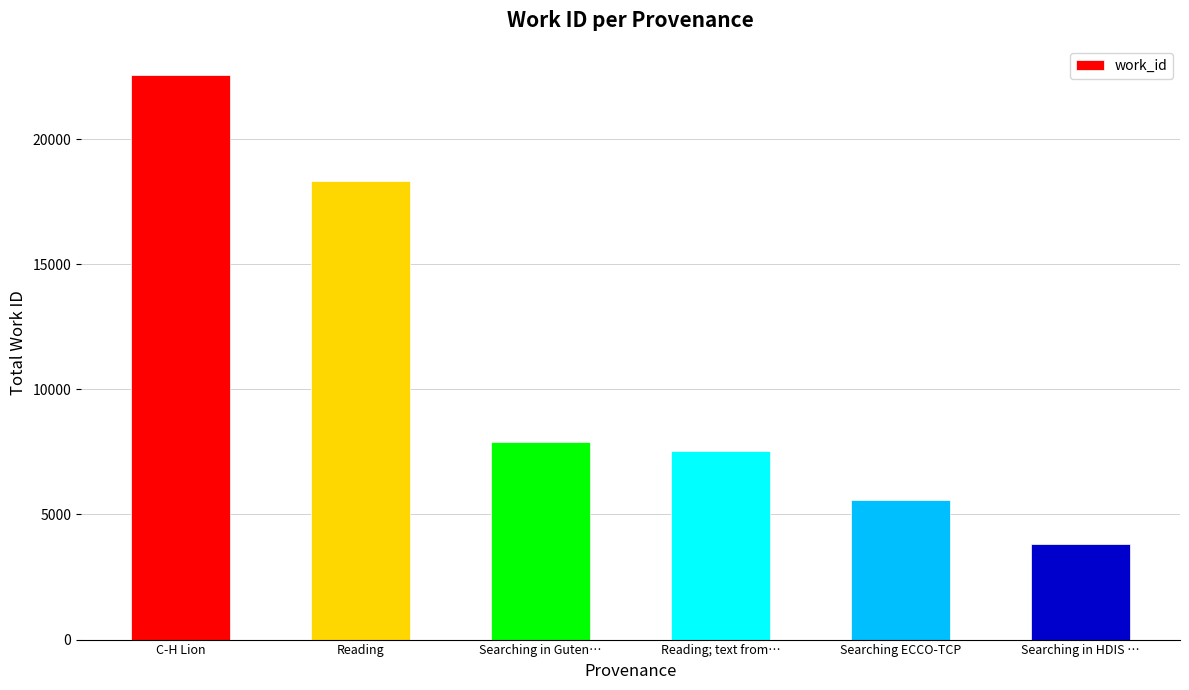

What position from the right is Reading?

5